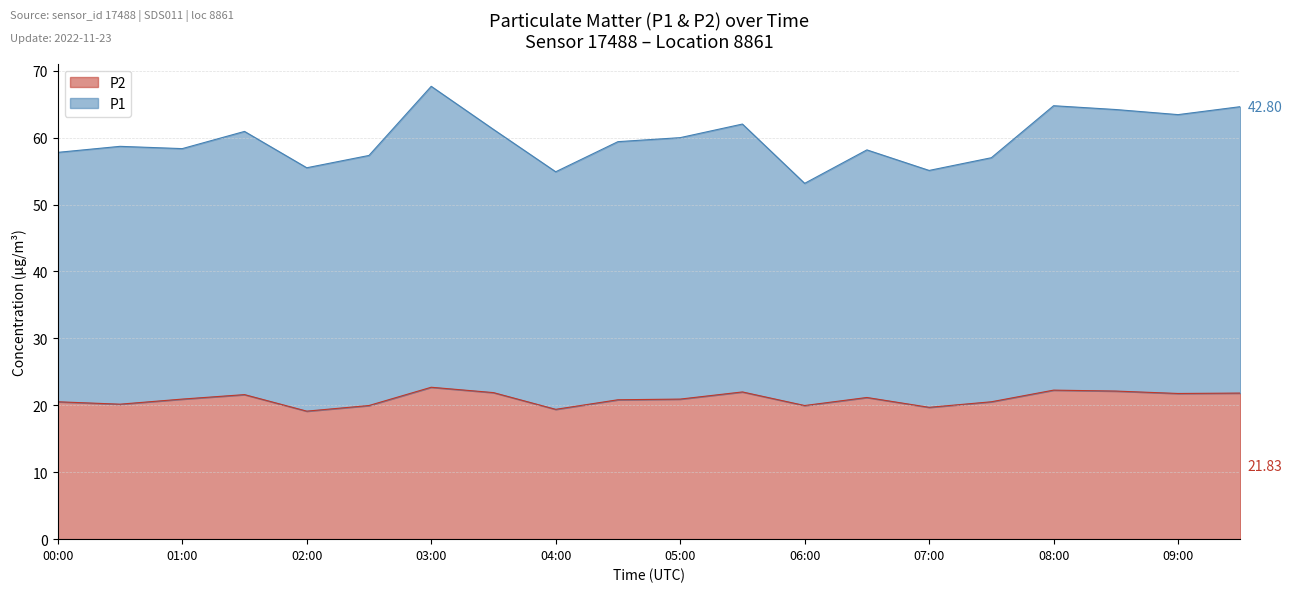

True or false: P1 has a value of 89.1 at 02:30.

False